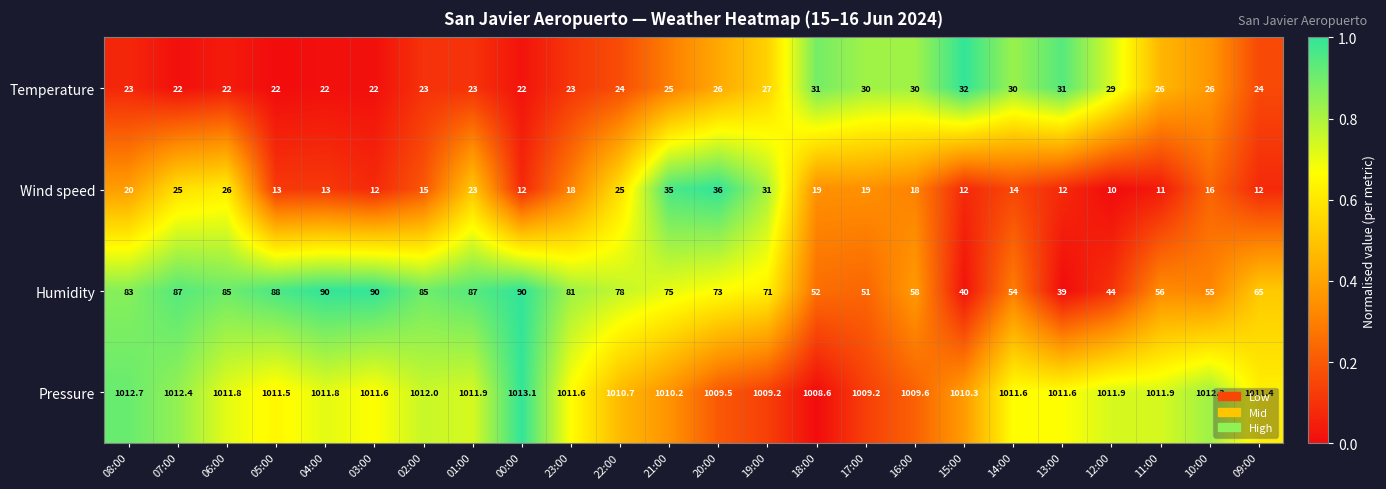

What value does the Pressure series have at 20:00?

1009.5